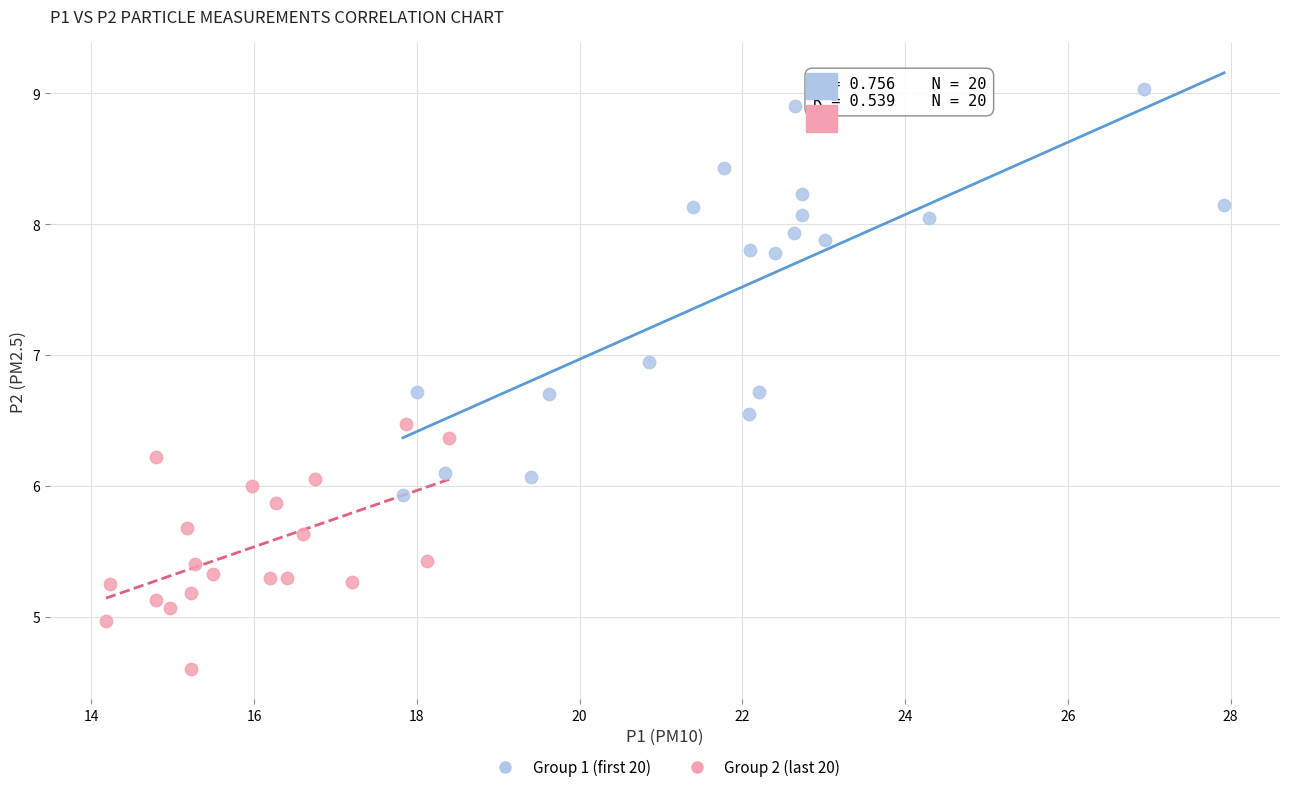

Which series contains the highest Y value?

Group 1 (first 20)